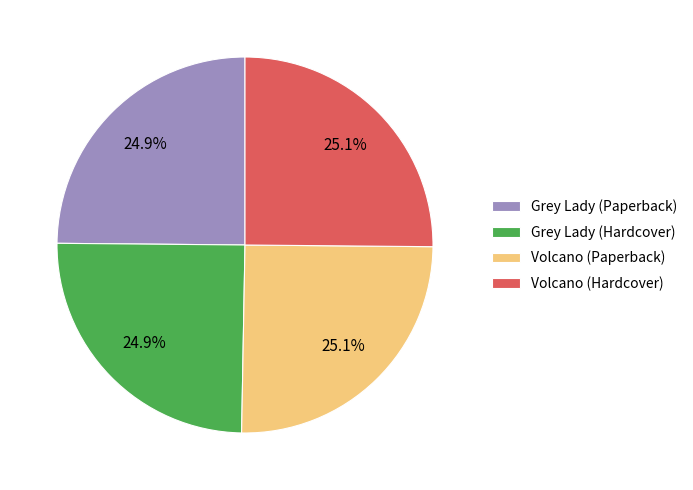

What is the ratio of the value at Volcano (Paperback) to the value at Grey Lady (Paperback)?

1.0